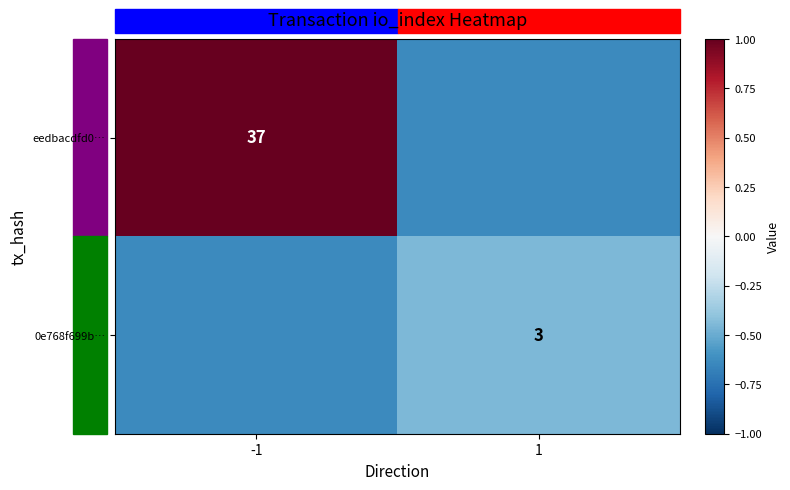

What value does the eedbacdfd0… series have at 1?

-0.6